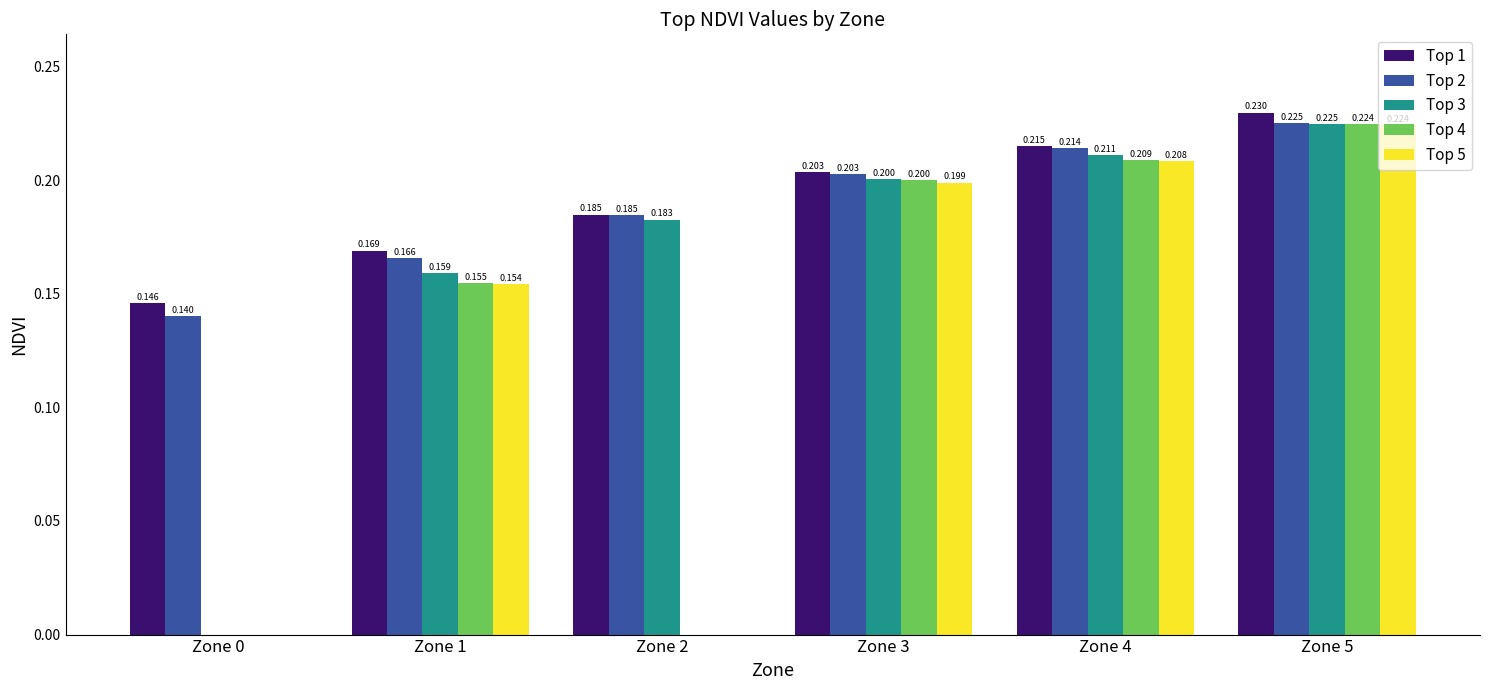

Is the value of Top 3 at Zone 4 greater than the value of Top 1 at Zone 0?

Yes